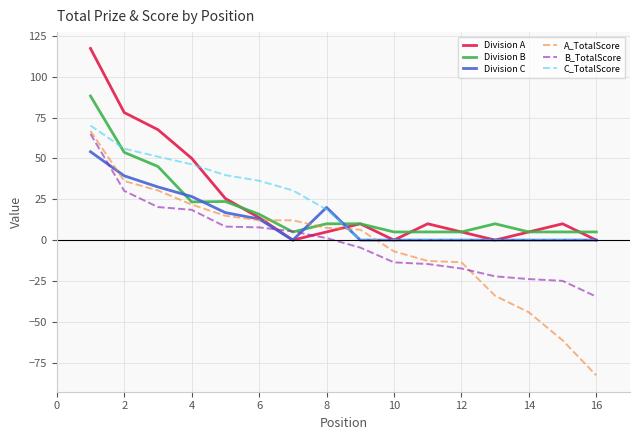

What is the maximum value shown in the chart?

117.4